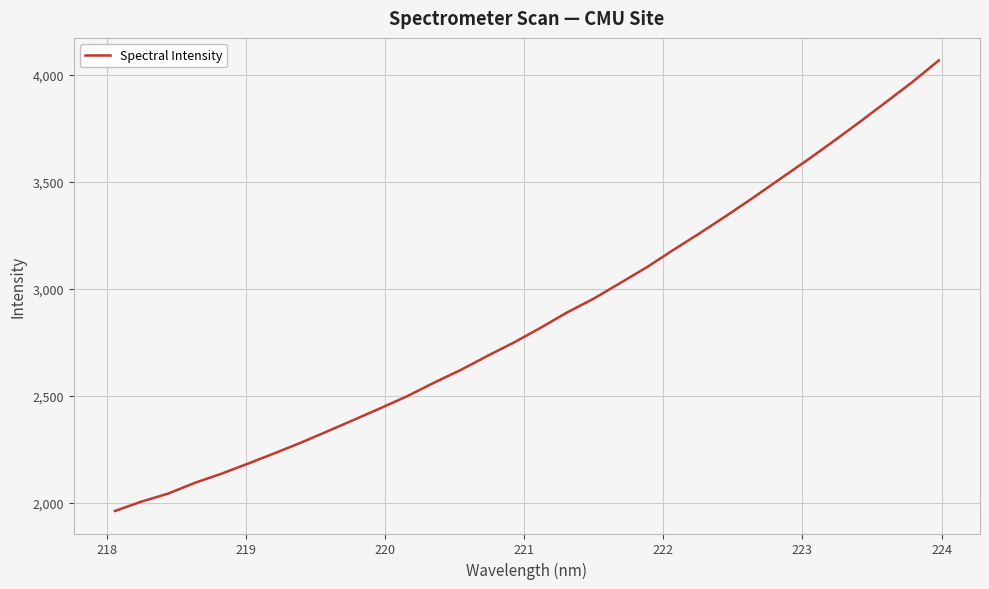

Count the number of data series in this chart.

1